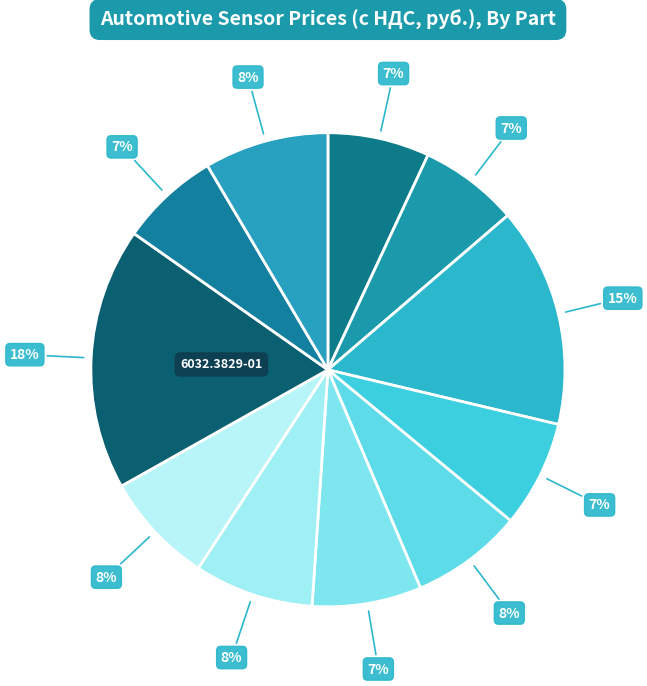

Count the number of slices in the pie.

11